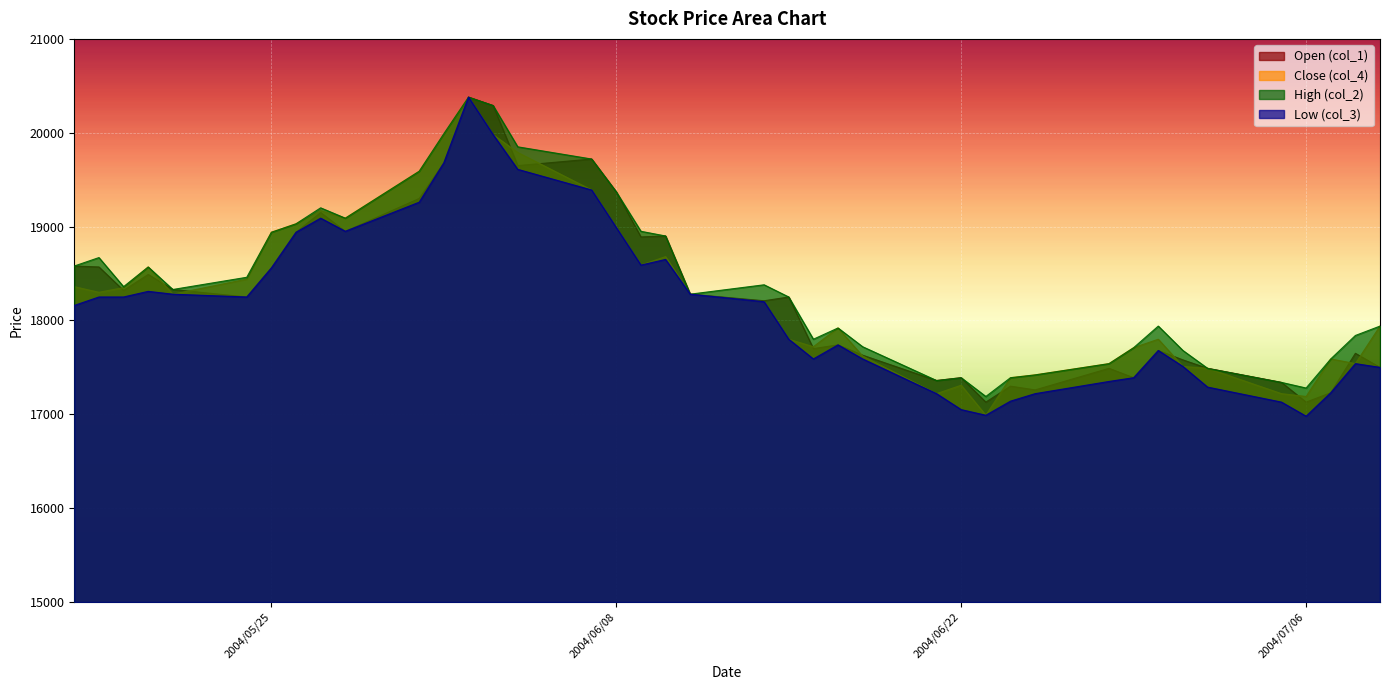

How many series are shown in this chart?

4